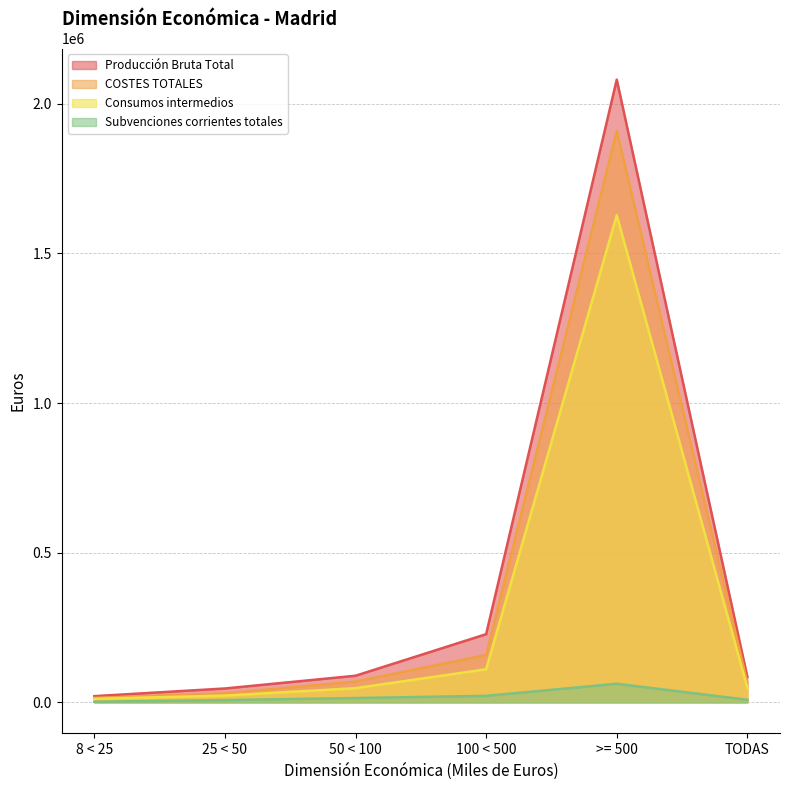

What is the average value of the COSTES TOTALES series?

374536